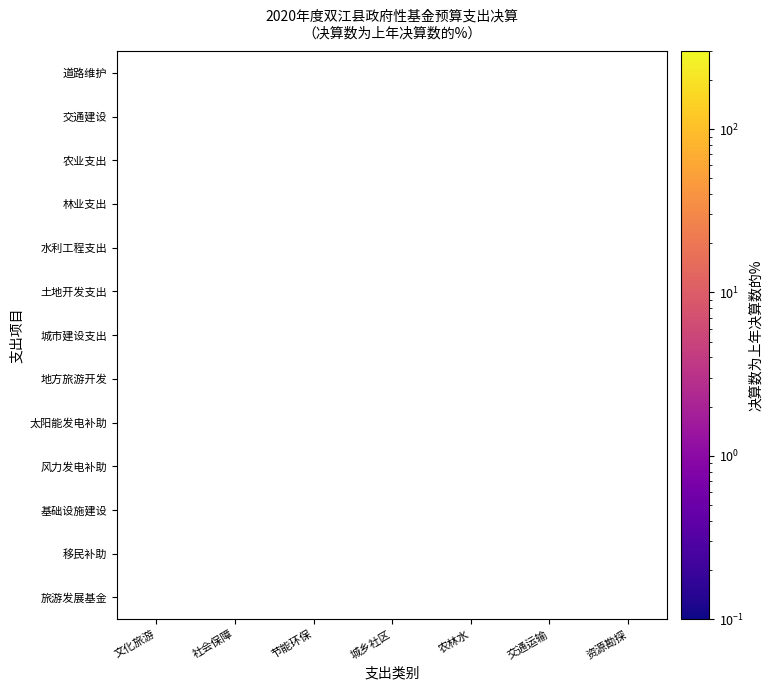

Count the number of data series in this chart.

13